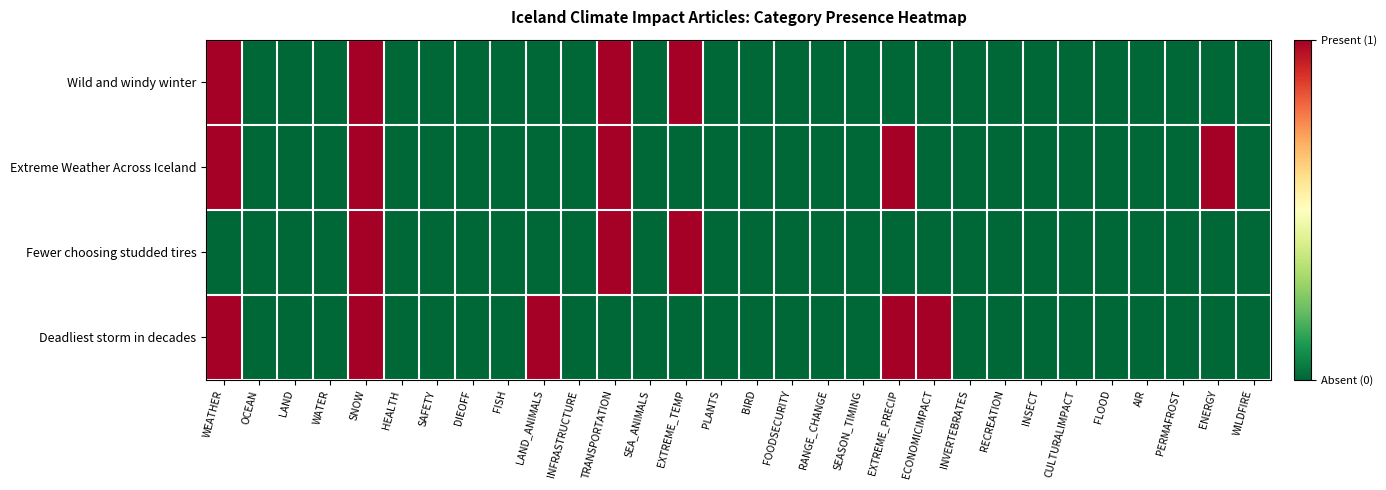

At how many categories does at least one series exceed 0?

8